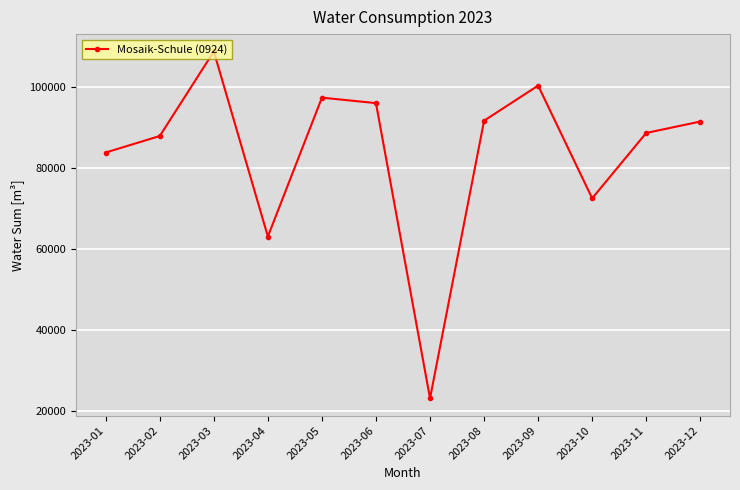

Approximately how many times larger is the value at 2023-03 compared to 2023-12?

1.2